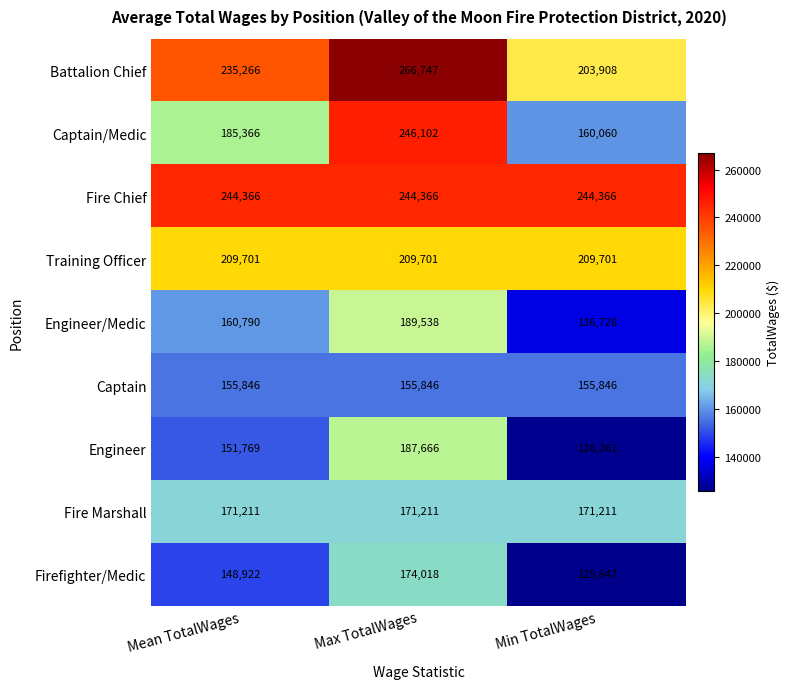

How many categories are shown in the chart?

3